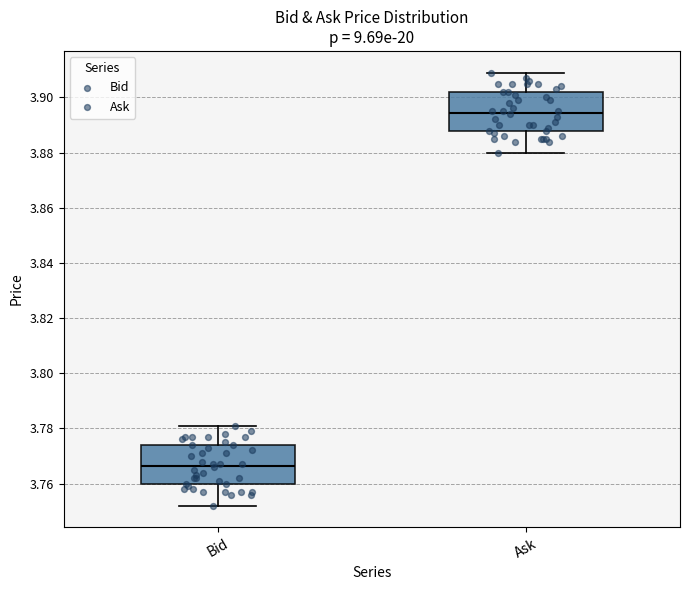

Which box has the lowest median line?

Bid